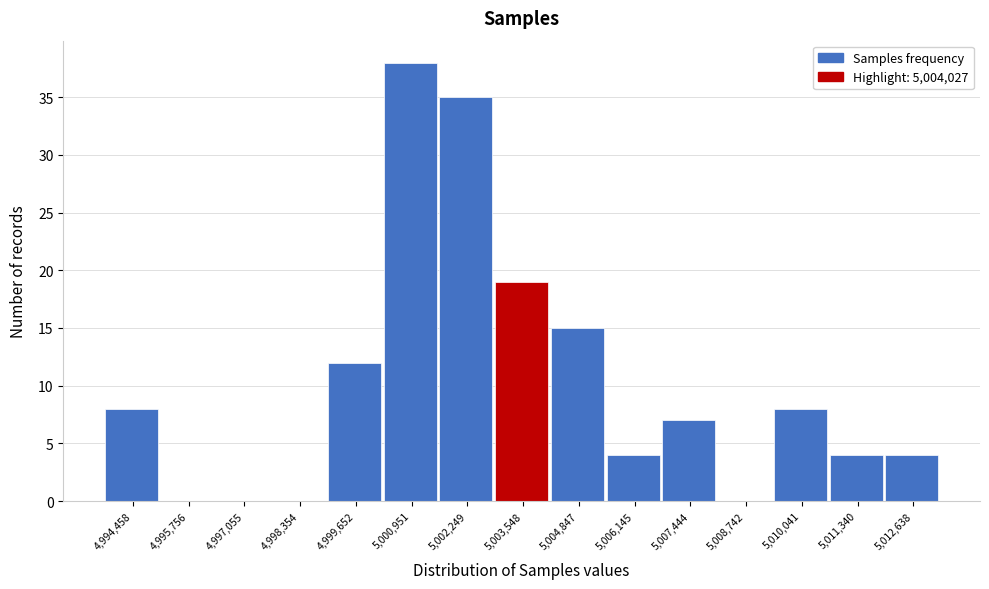

Reading left to right, transcribe this chart: for each bar, give the range it covers on the x-axis and its height. Neither the bar edges nor the heights are printed on the chart, so give them approximately, as read against the axes.

4993800 to 4995200: 8
4995200 to 4996400: 0
4996400 to 4997800: 0
4997800 to 4999000: 0
4999000 to 5000400: 12
5000400 to 5001600: 38
5001600 to 5002800: 35
5002800 to 5004200: 19
5004200 to 5005400: 15
5005400 to 5006800: 4
5006800 to 5008000: 7
5008000 to 5009400: 0
5009400 to 5010600: 8
5010600 to 5012000: 4
5012000 to 5013200: 4